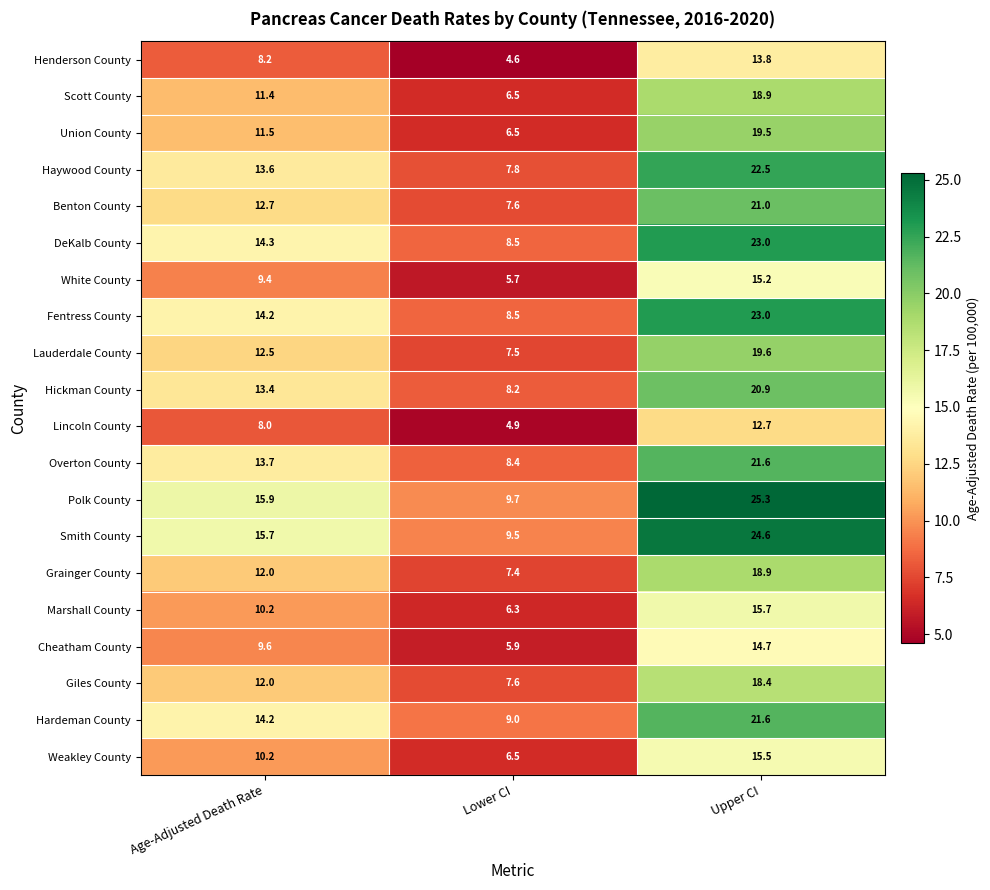

Which series changed the most between Lower CI and Upper CI?

Polk County